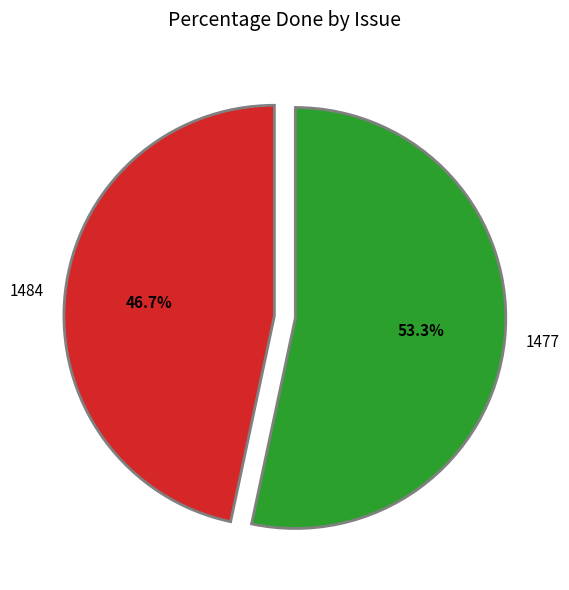

Which category has the biggest portion of the pie?

1477